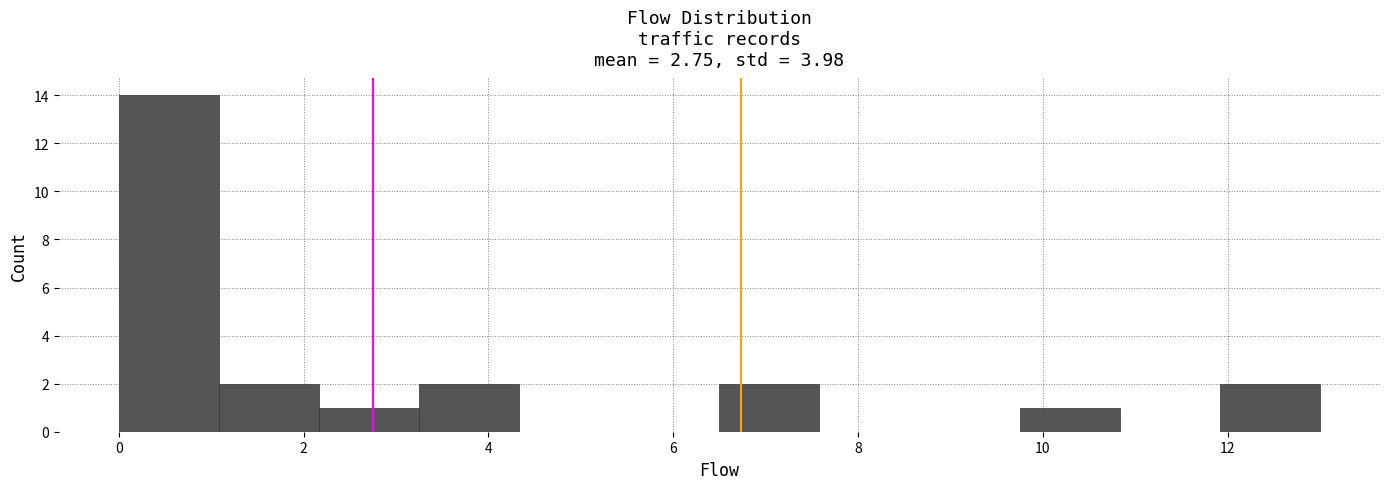

Which range on the x-axis has the tallest bar?

0.0 to 1.0